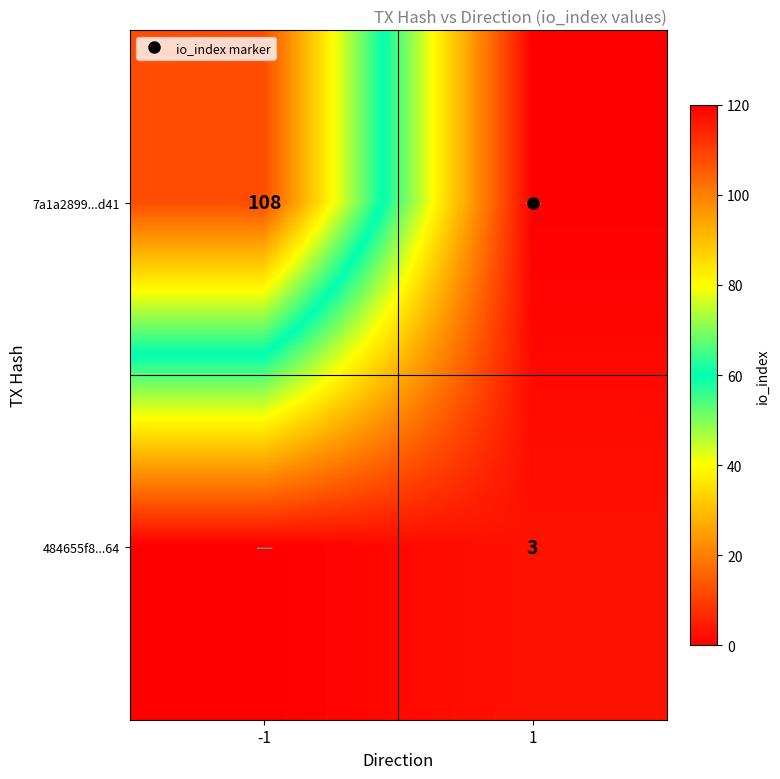

What is the average value of the 7a1a2899...d41 series?

54